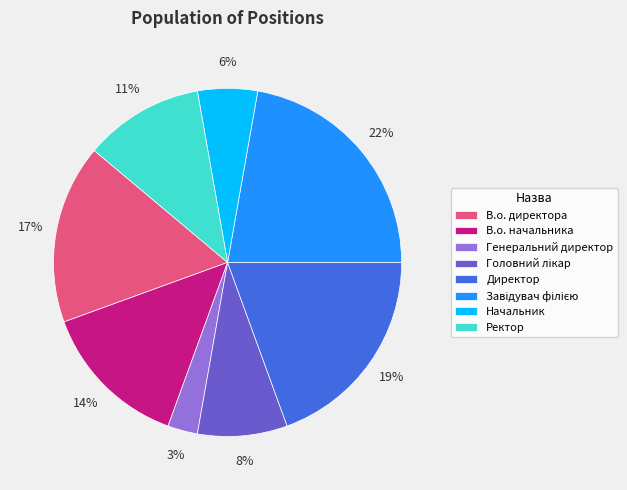

Approximately how many times larger is the value at В.о. начальника compared to Директор?

0.7